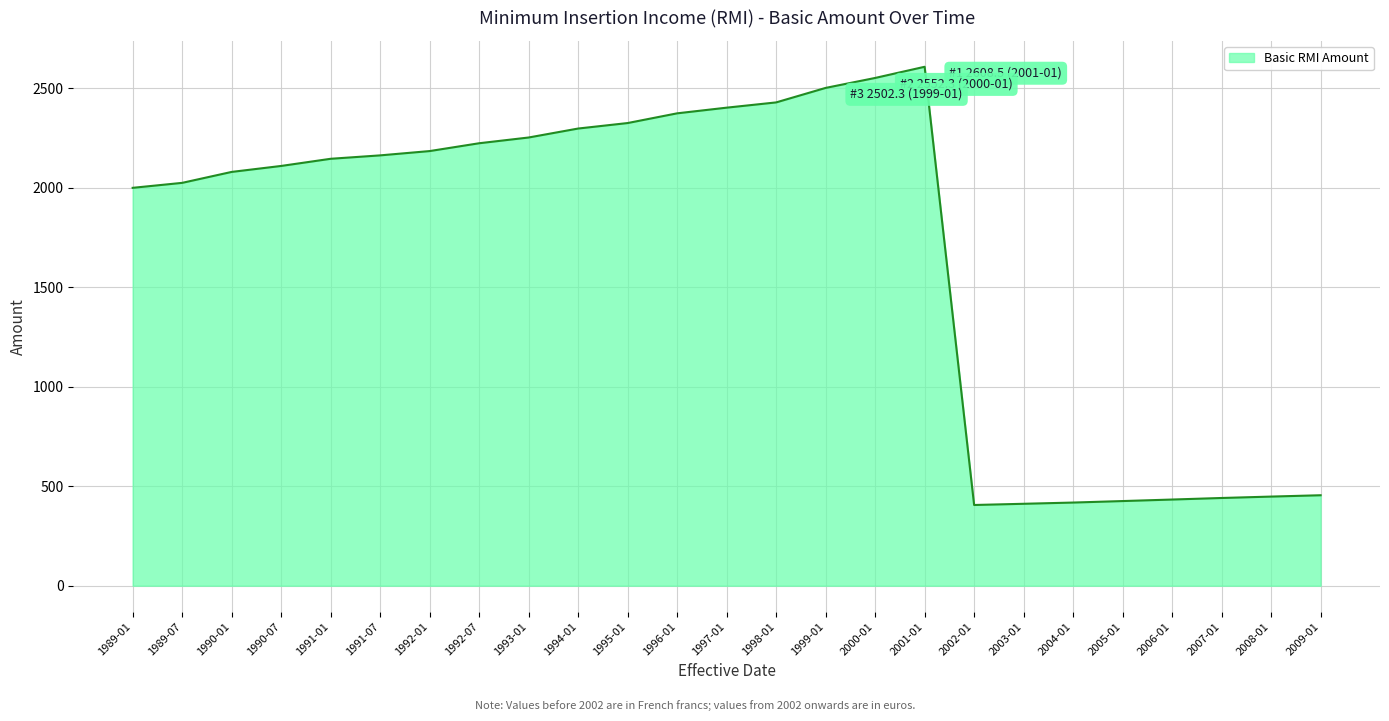

Does the chart have visible grid lines?

Yes